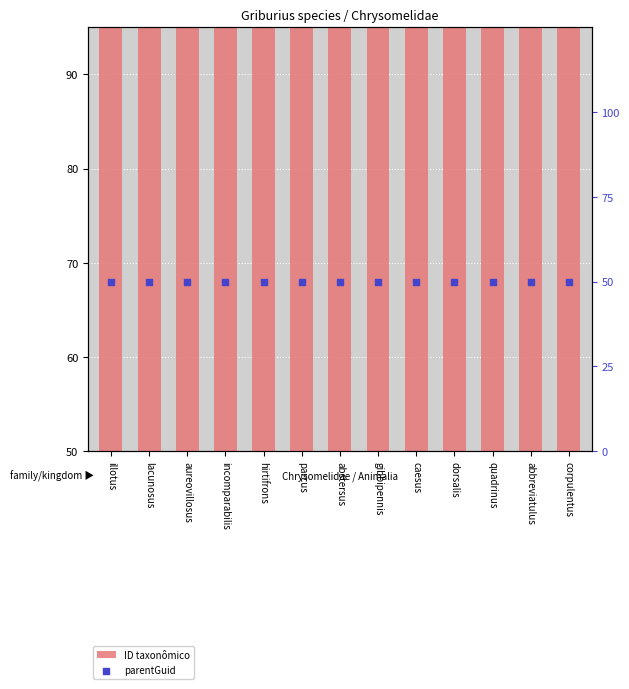

Which series contains the lowest Y value?

ID taxonômico